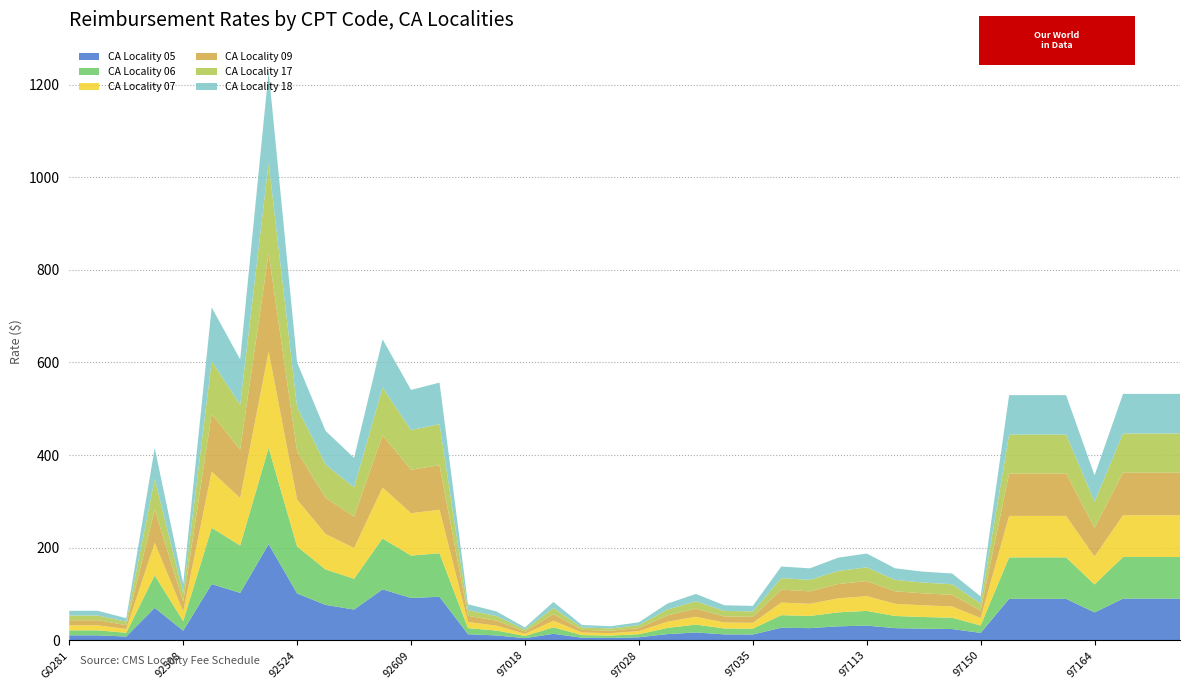

Reading left to right, what are all the values shown in this chart?

CA Locality 05: 10.8	10.8	8.1	70.2	20.7	121.5	102.4	207.8	101.3	76.5	66.5	110.0	91.5	94.0	13.2	10.6	4.7	14.1	5.6	5.2	6.6	13.4	17.0	12.8	12.6	27.1	26.3	30.2	31.8	26.3	25.2	24.4	16.0	89.5	89.5	89.5	60.3	90.0	90.0	90.0
CA Locality 06: 10.8	10.8	8.1	70.2	20.7	121.5	102.4	207.8	101.3	76.5	66.5	110.0	91.5	94.0	13.2	10.6	4.7	14.1	5.6	5.2	6.6	13.4	17.0	12.8	12.6	27.1	26.3	30.2	31.8	26.3	25.2	24.4	16.0	89.5	89.5	89.5	60.3	90.0	90.0	90.0
CA Locality 07: 10.8	10.8	8.1	70.2	20.7	121.5	102.4	207.8	101.3	76.5	66.5	110.0	91.5	94.0	13.2	10.6	4.7	14.1	5.6	5.2	6.6	13.4	17.0	12.8	12.6	27.1	26.3	30.2	31.8	26.3	25.2	24.4	16.0	89.5	89.5	89.5	60.3	90.0	90.0	90.0
CA Locality 09: 11.0	11.0	8.4	71.8	21.3	124.3	104.7	212.7	103.5	78.3	67.9	112.7	93.8	96.2	13.4	10.8	4.8	14.5	5.8	5.3	6.8	13.7	17.4	13.1	12.9	28.0	26.9	31.0	32.6	26.9	25.9	25.0	16.4	91.7	91.7	91.7	61.9	92.2	92.2	92.2
CA Locality 17: 10.1	10.1	7.5	66.0	19.3	114.3	96.6	195.2	95.6	71.7	62.9	103.0	85.7	88.6	12.4	9.9	4.4	13.0	5.2	4.8	6.2	12.6	15.8	12.0	11.8	24.9	24.7	28.3	29.6	24.7	23.3	22.9	15.1	84.0	84.0	84.0	56.3	84.4	84.4	84.4
CA Locality 18: 10.2	10.2	7.5	67.0	19.6	115.9	98.0	197.9	97.0	72.7	63.8	104.4	86.7	89.8	12.6	10.0	4.5	13.1	5.3	4.9	6.2	12.8	16.0	12.2	11.9	25.1	25.0	28.6	29.9	25.0	23.5	23.2	15.2	85.1	85.1	85.1	57.0	85.5	85.5	85.5